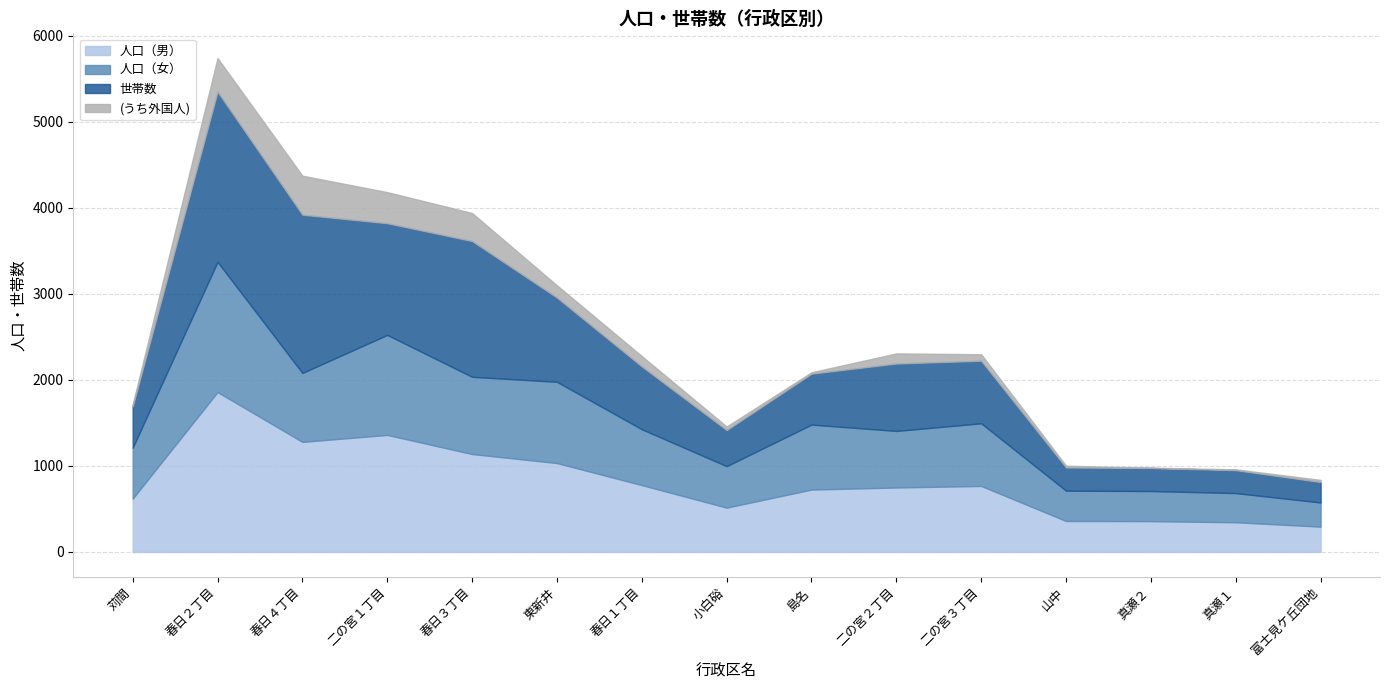

At how many categories does at least one series exceed 1300?

4